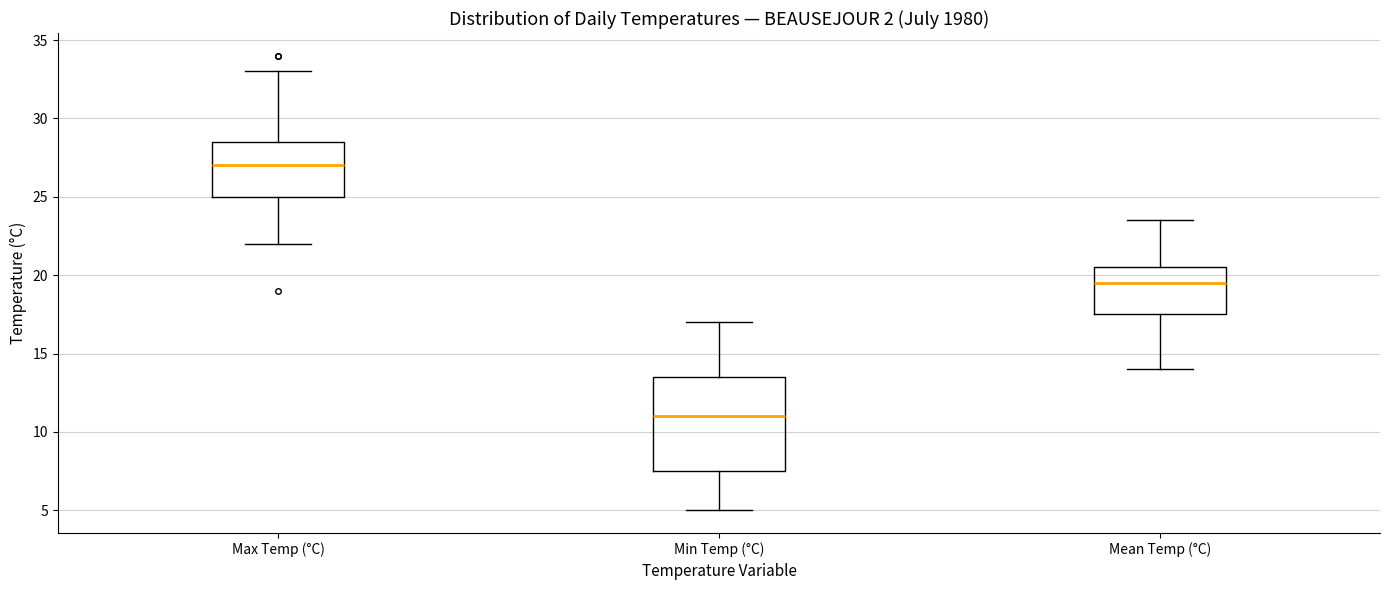

Reading left to right, transcribe this box plot: for each box, give where its median line is, the range the box spans, and where its two whiskers end, as read against the y-axis. The values are not printed on the chart, so give them approximately, as read against the axis.

Max Temp (°C): median 27.0, box 25.0 to 28.5, whiskers 22.0 to 33.0
Min Temp (°C): median 11.0, box 7.5 to 13.5, whiskers 5.0 to 17.0
Mean Temp (°C): median 19.5, box 17.5 to 20.5, whiskers 14.0 to 23.5